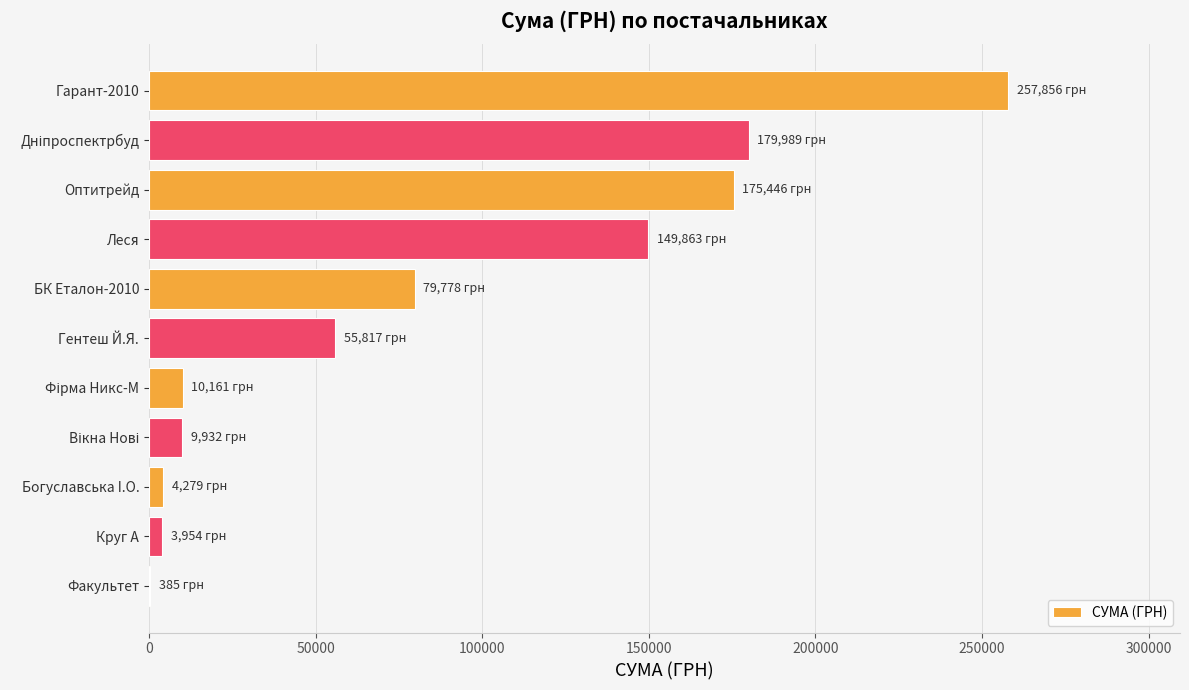

Approximately how many times larger is the value at Леся compared to Гентеш Й.Я.?

2.7